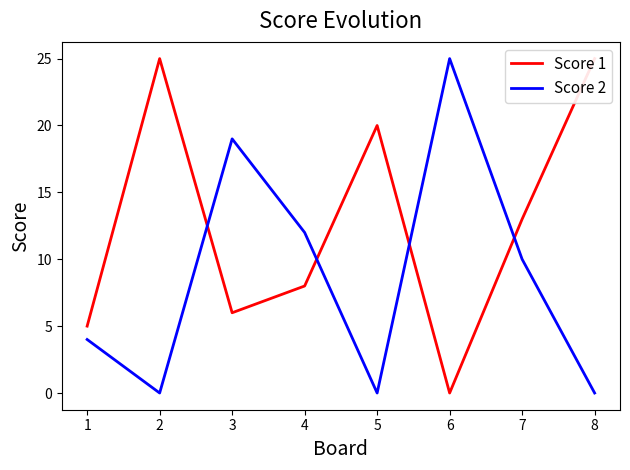

How many times do Score 1 and Score 2 cross each other?

4